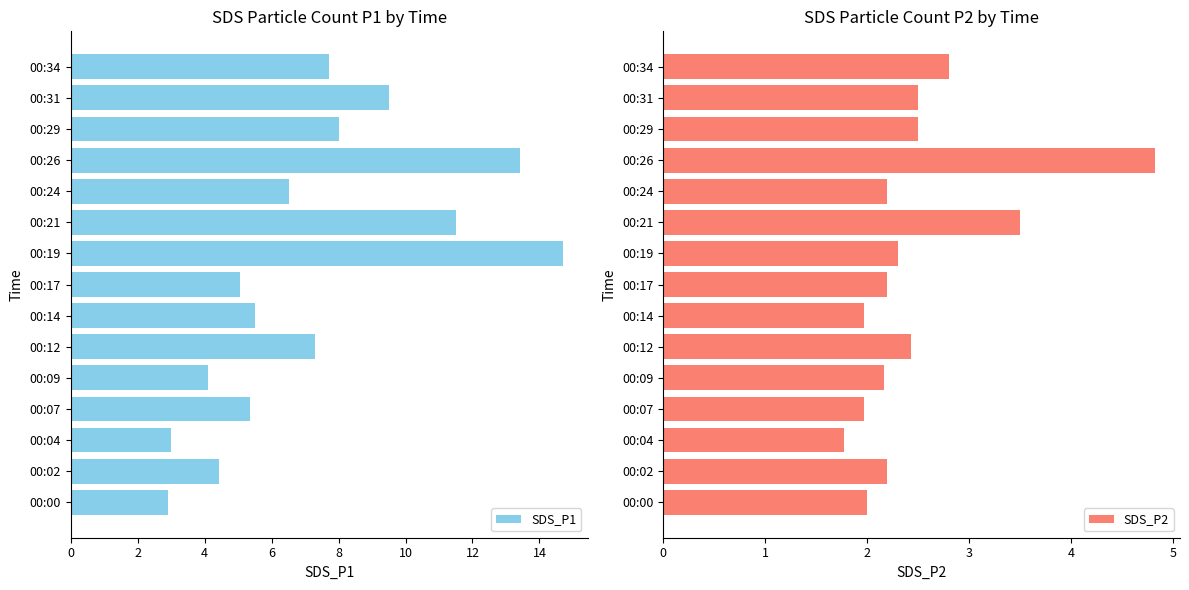

Which category has the highest value in the SDS_P1 series?

00:19